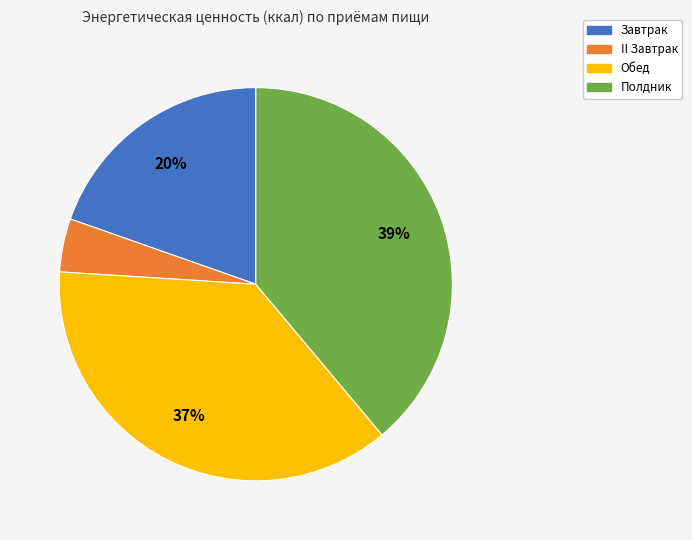

How many segments does this pie chart have?

4